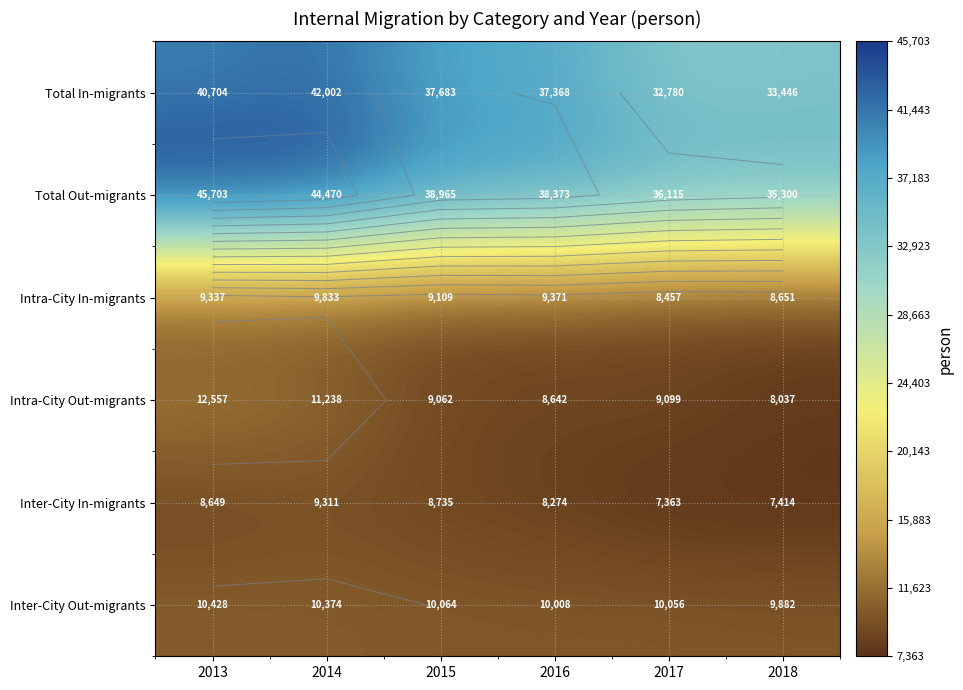

What is the difference between the highest and lowest values at 2017?

28752